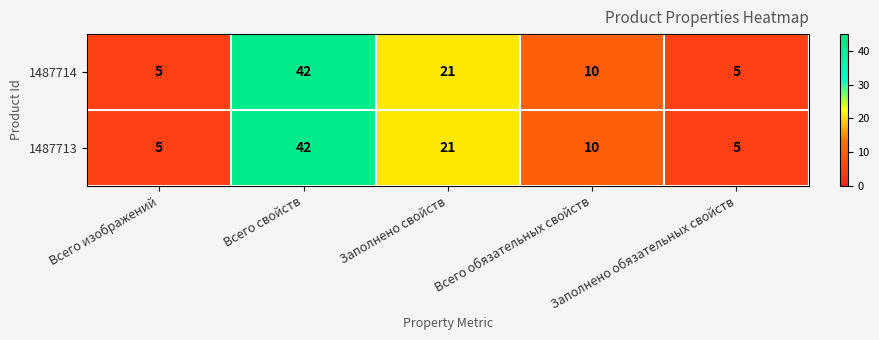

Is the value of 1487713 at Всего изображений greater than the value of 1487714 at Заполнено свойств?

No